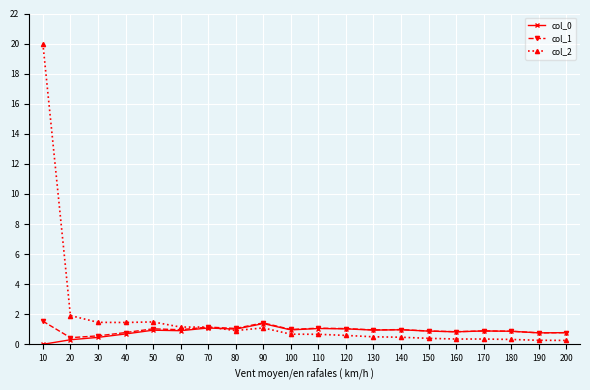

The col_0 series shows 0.9 at 150. True or false?

True